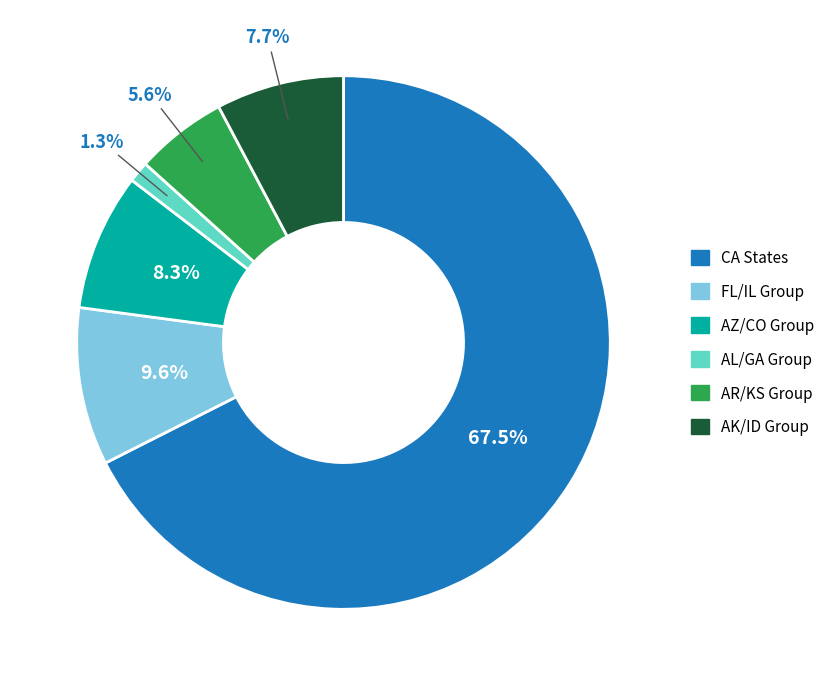

How many slices are in this pie chart?

6